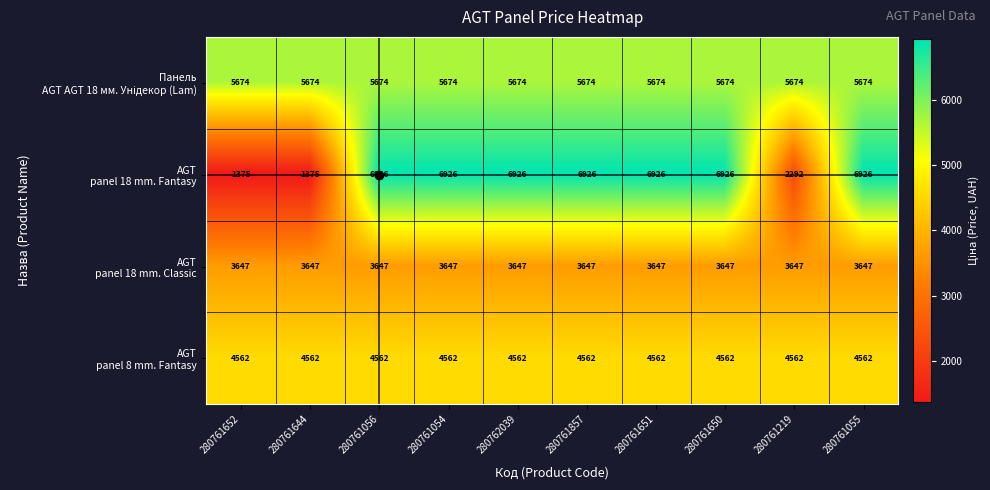

What is the spread (max minus min) of values at 280761651?

3279